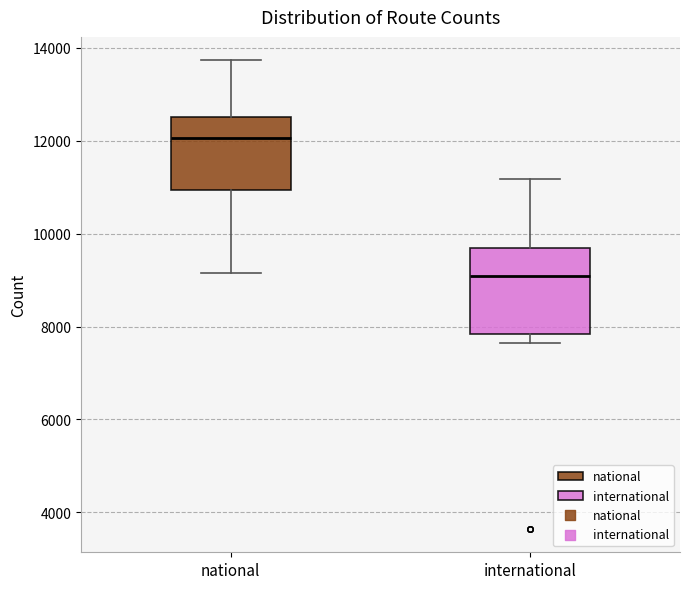

Which box is the tallest, from its lower edge to its upper edge?

international